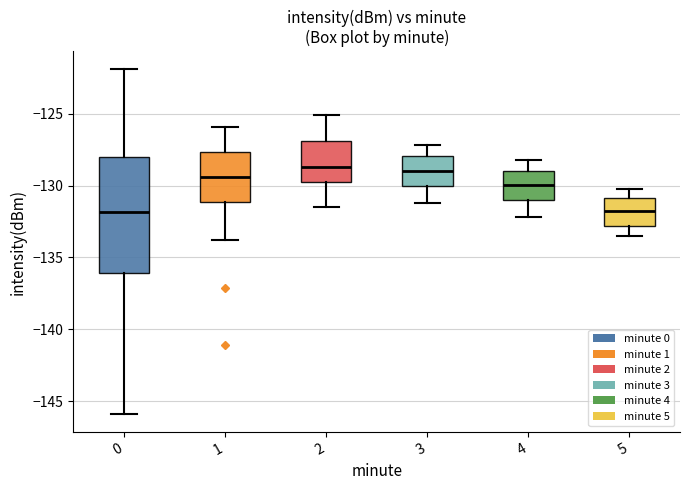

Comparing the boxes themselves (not the whiskers), which one is the tallest?

0